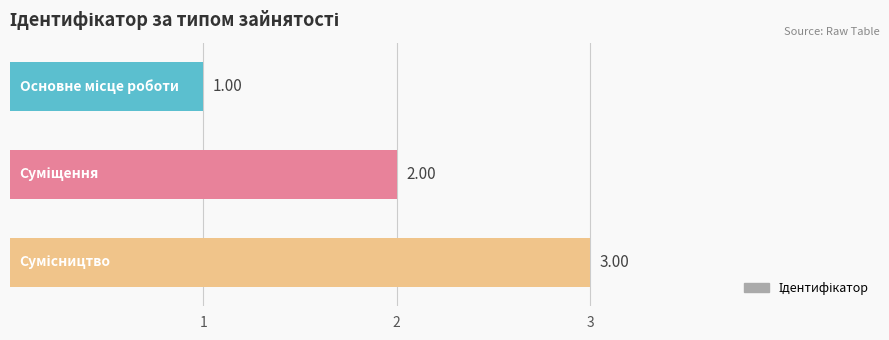

What is the sum of all values?

6